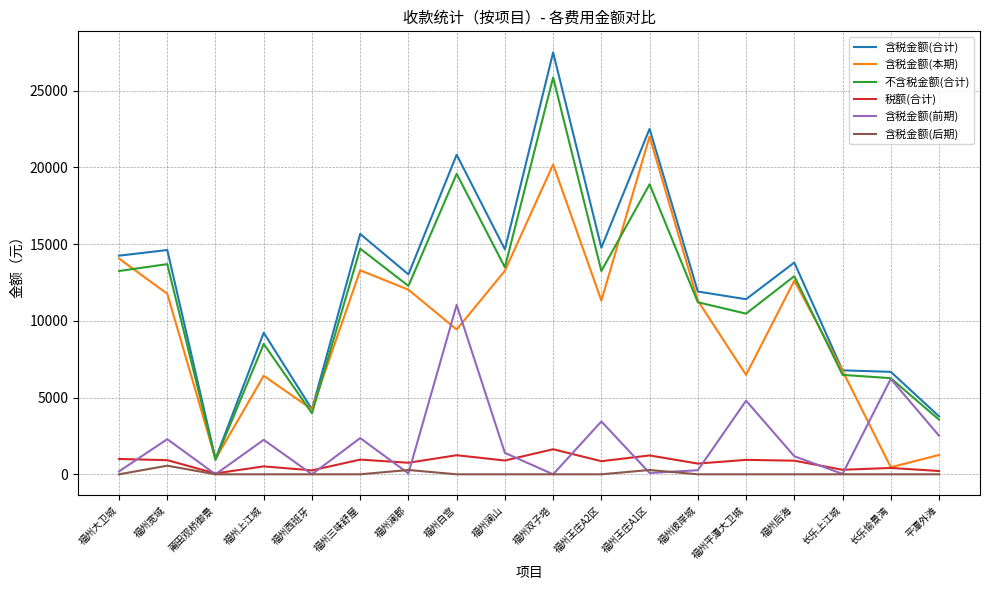

At which category does the chart reach its peak across all series?

福州双子塔